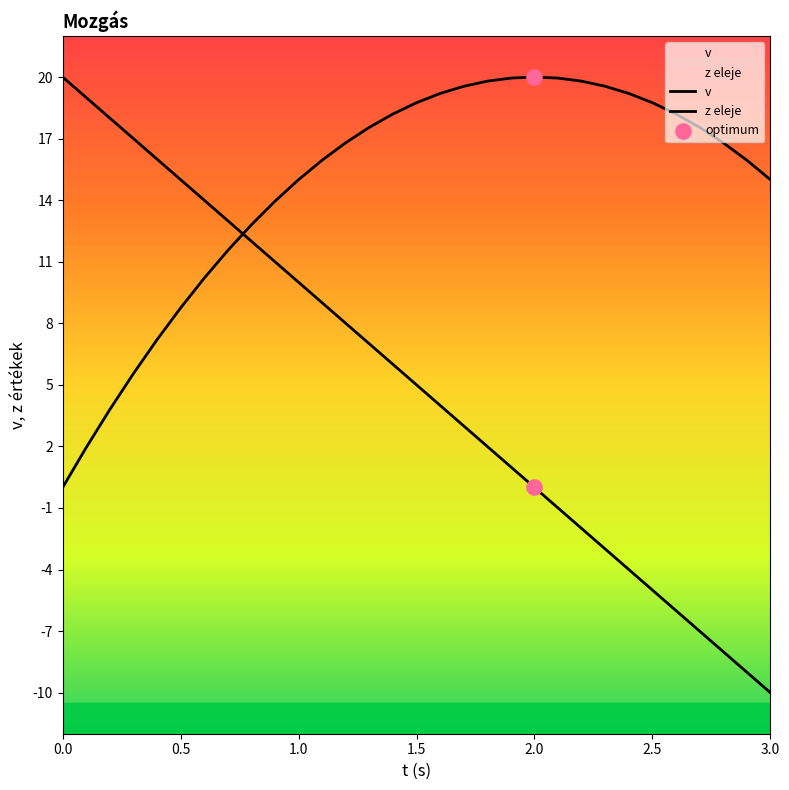

Which series contains the lowest Y value?

v